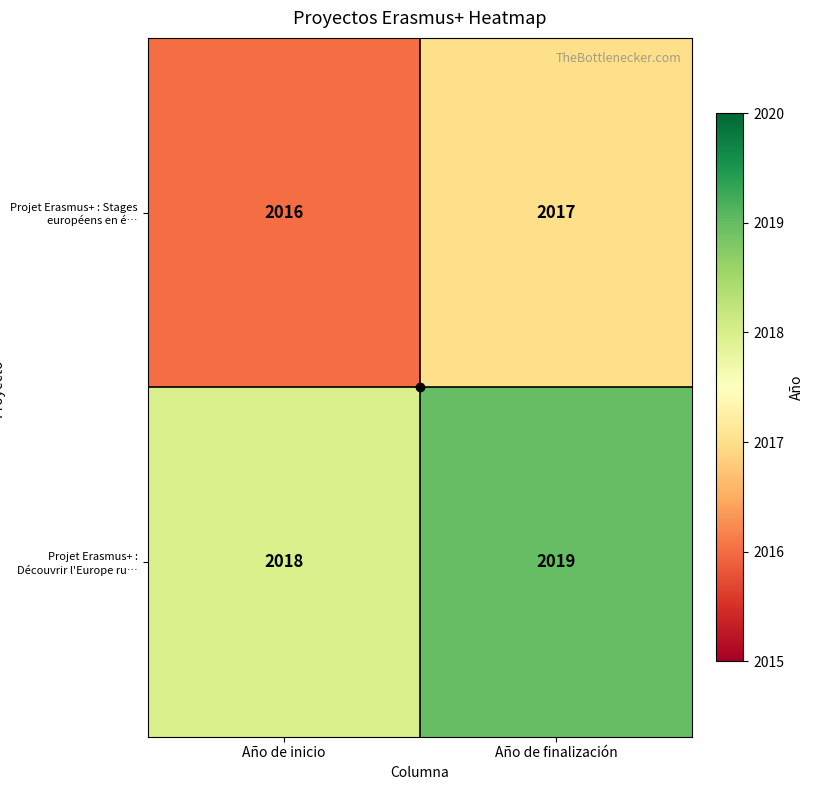

What is the total value across all series at Año de finalización?

4036